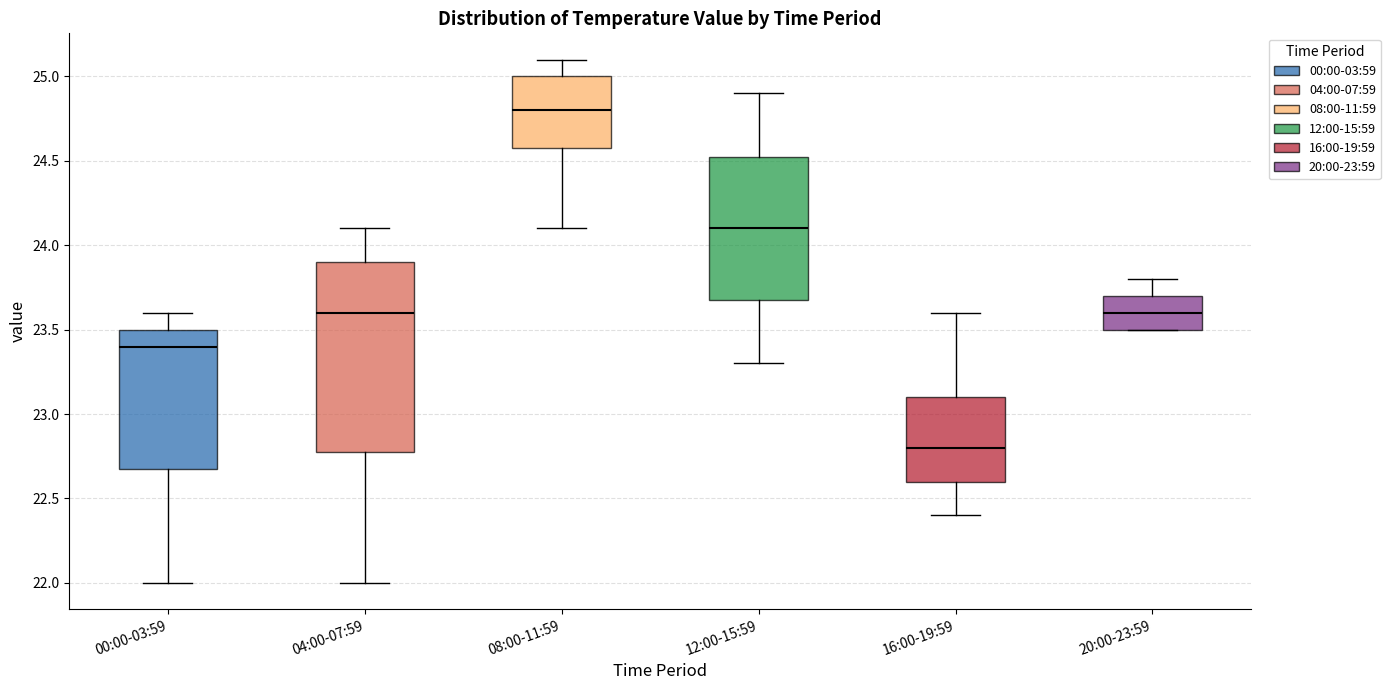

Reading left to right, transcribe this box plot: for each box, give where its median line is, the range the box spans, and where its two whiskers end, as read against the y-axis. The values are not printed on the chart, so give them approximately, as read against the axis.

00:00-03:59: median 23.40, box 22.70 to 23.50, whiskers 22.00 to 23.60
04:00-07:59: median 23.60, box 22.80 to 23.90, whiskers 22.00 to 24.10
08:00-11:59: median 24.80, box 24.60 to 25.00, whiskers 24.10 to 25.10
12:00-15:59: median 24.10, box 23.70 to 24.55, whiskers 23.30 to 24.90
16:00-19:59: median 22.80, box 22.60 to 23.10, whiskers 22.40 to 23.60
20:00-23:59: median 23.60, box 23.50 to 23.70, whiskers 23.50 to 23.80